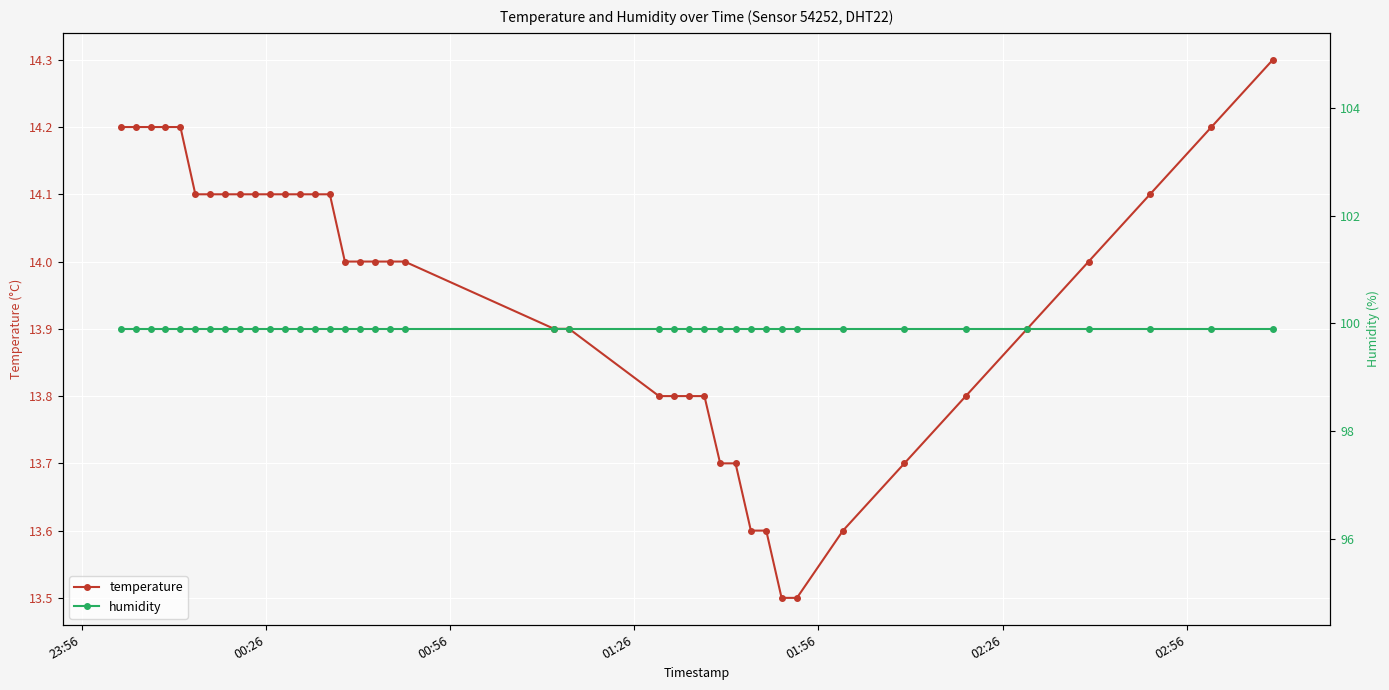

What is the highest value of the temperature series?

14.3